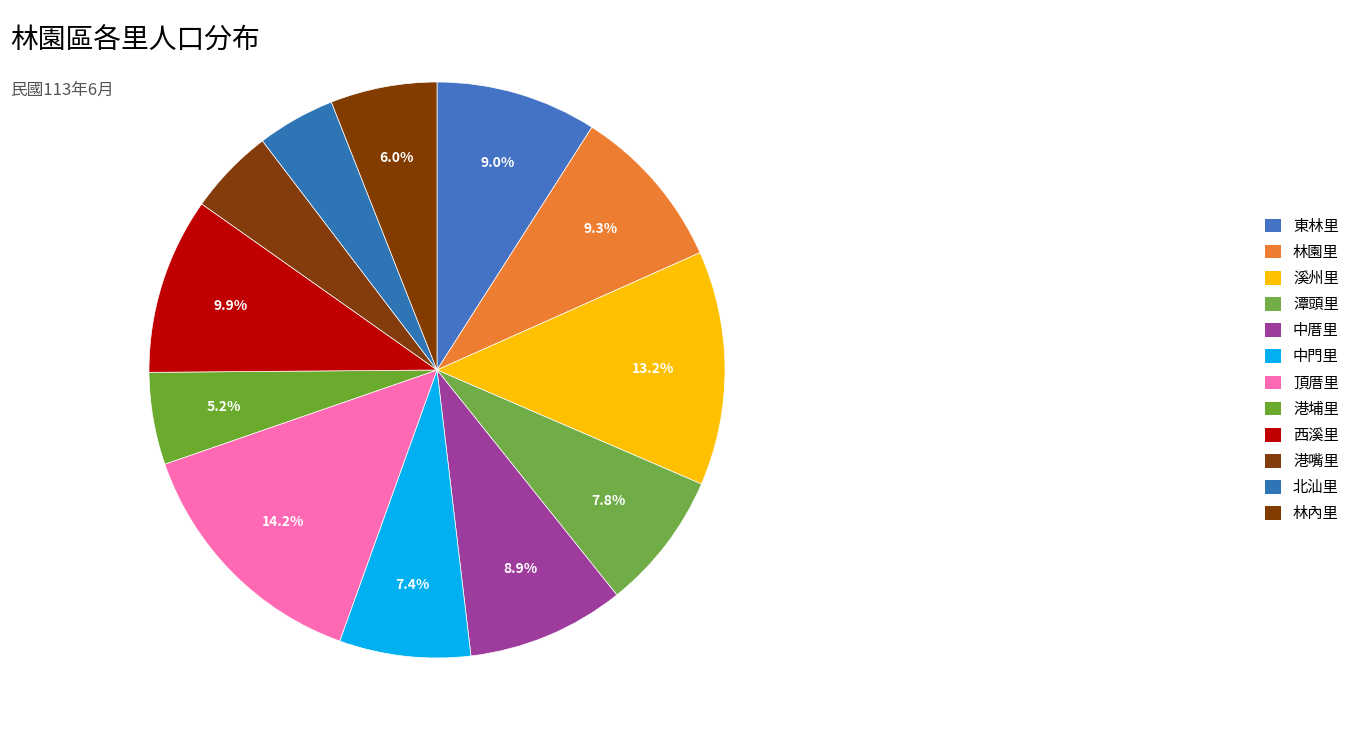

Is it true that 林內里 is 1% of the pie?

False